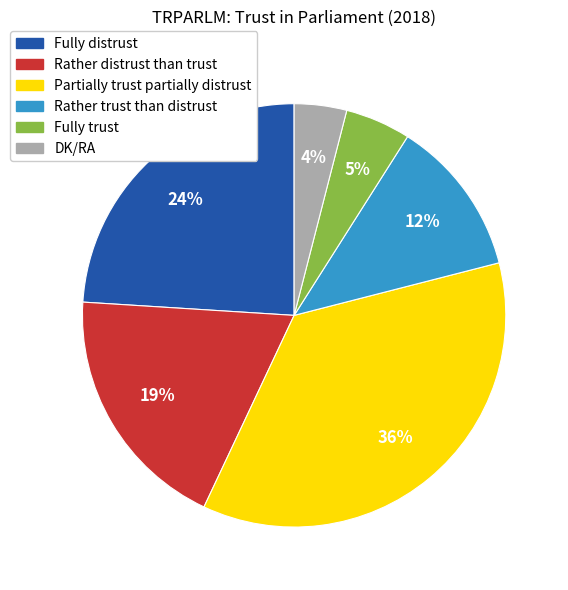

To the nearest percent, what is the difference between the Fully distrust and Fully trust slice percentages?

19%